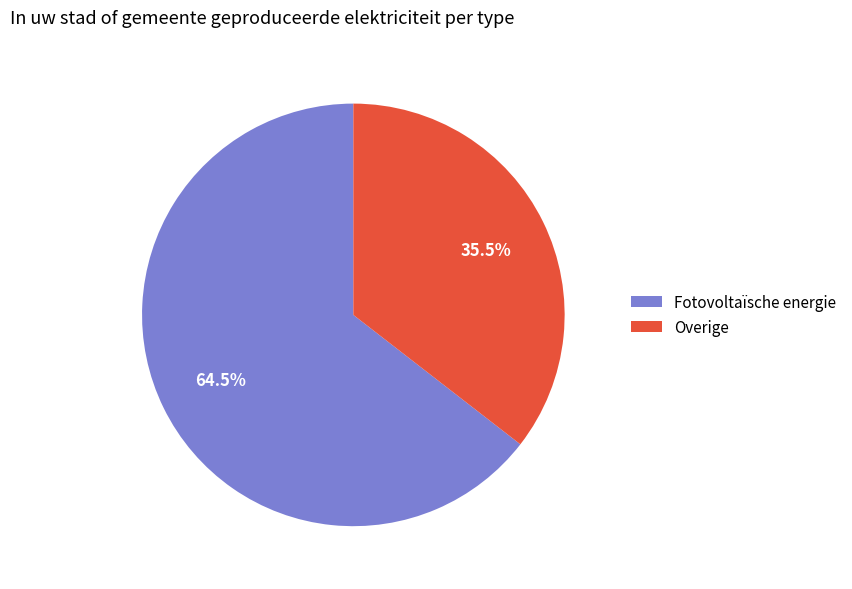

What is the ratio of the value at Overige to the value at Fotovoltaïsche energie?

0.6